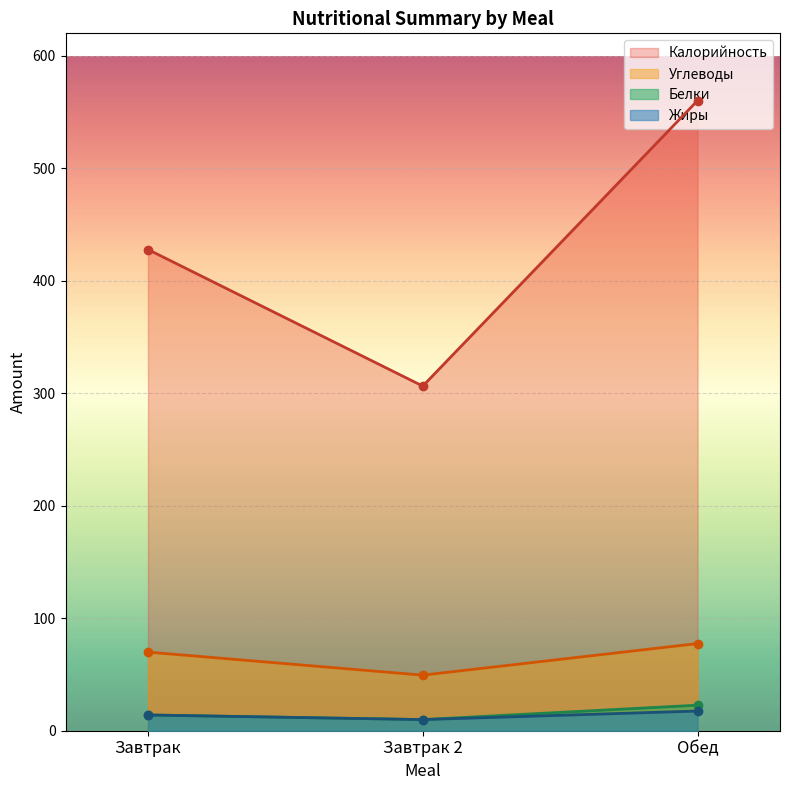

What position from the right is Обед?

1